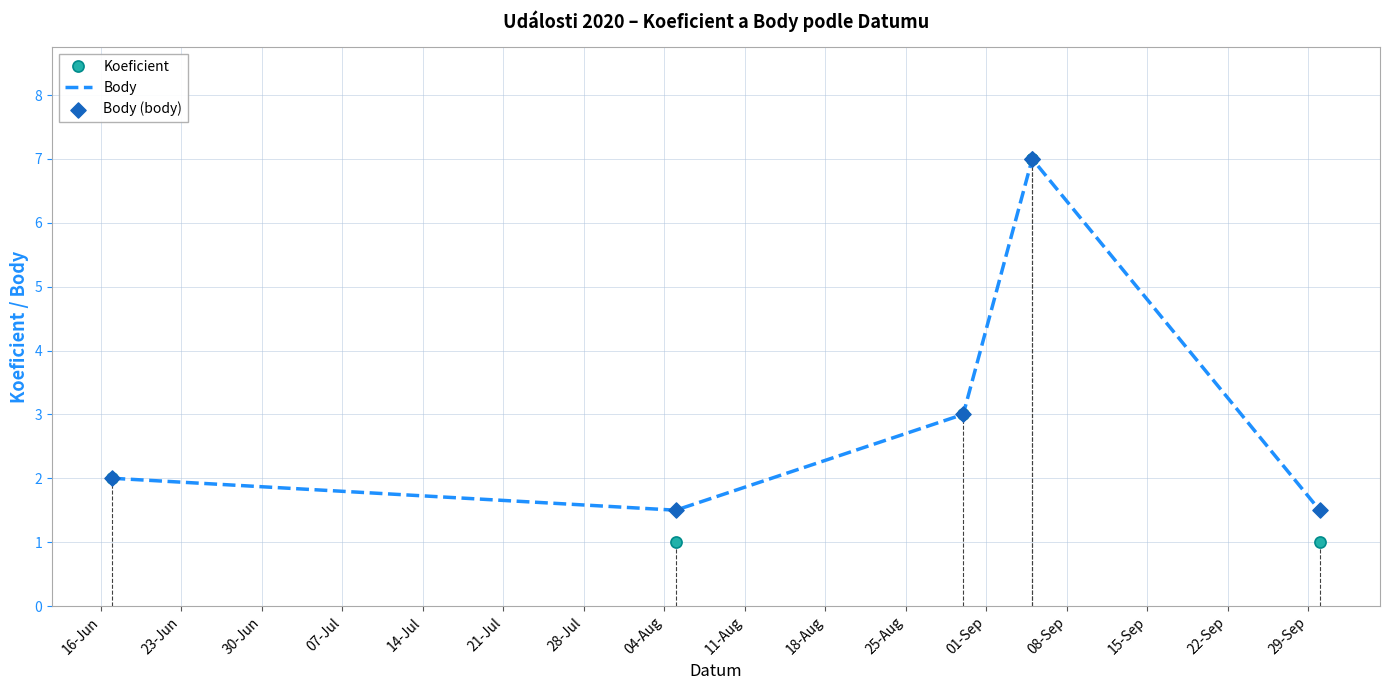

Which series has the largest total across all categories?

Body